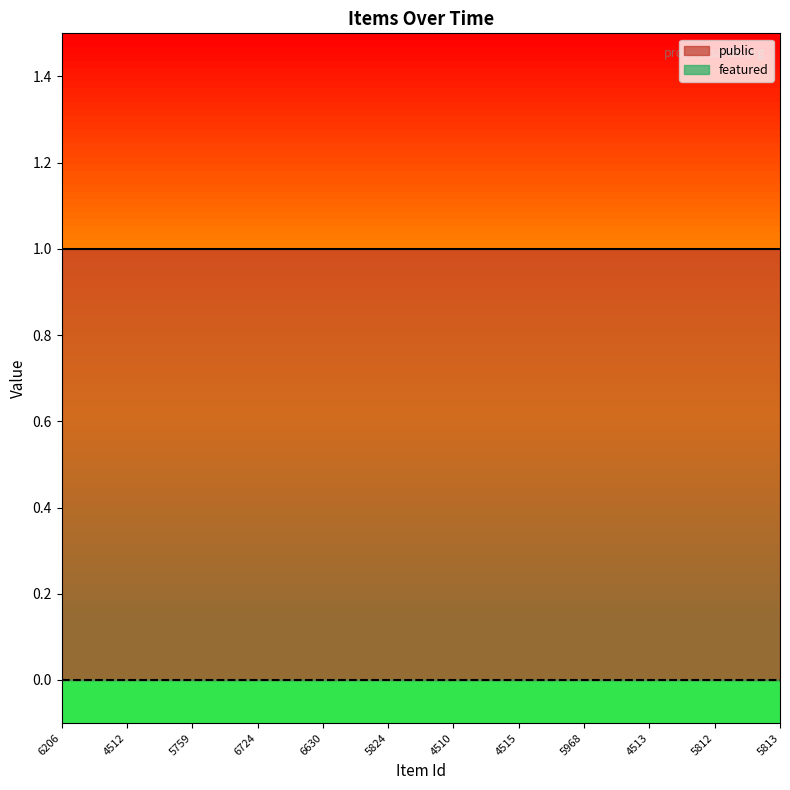

True or false: featured and public cross at least once.

False